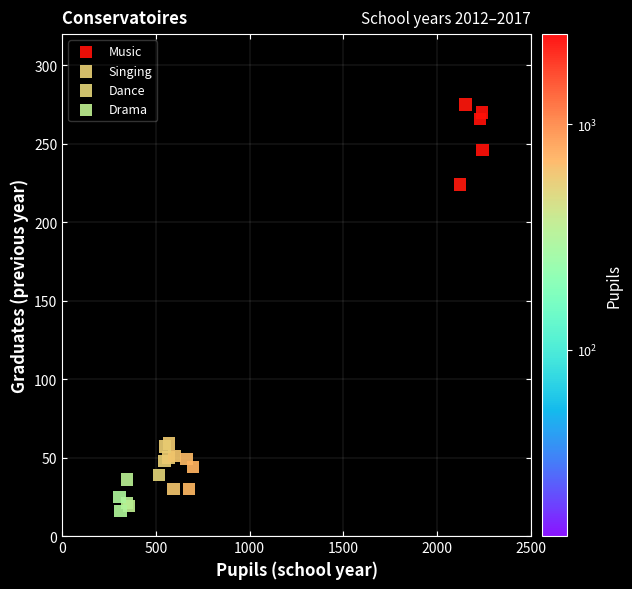

What are all the series names shown in the legend?

Music, Singing, Dance, Drama